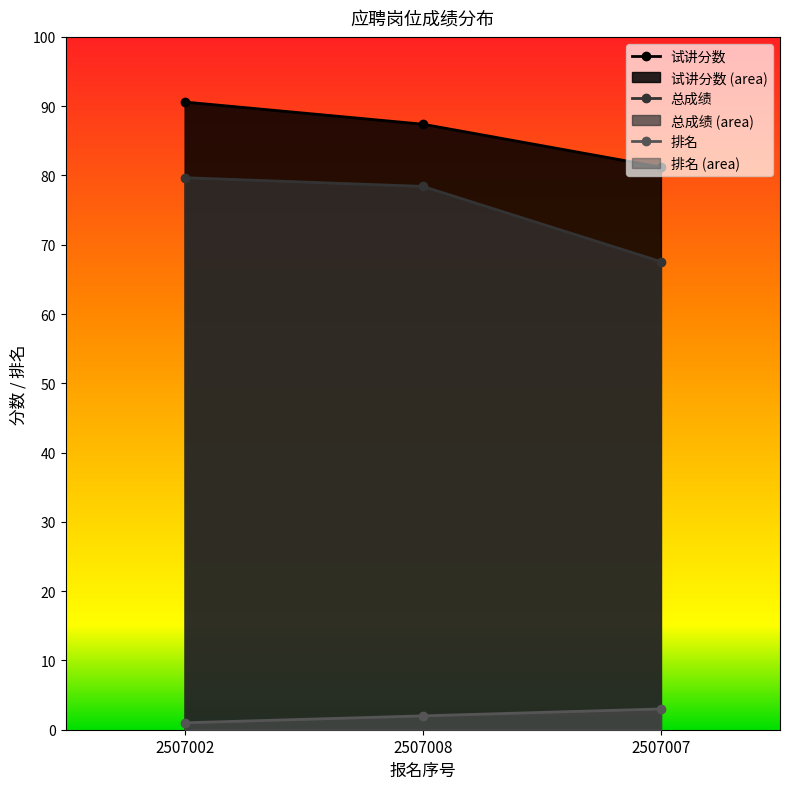

Which has a higher value, 2507007 or 2507008?

2507008